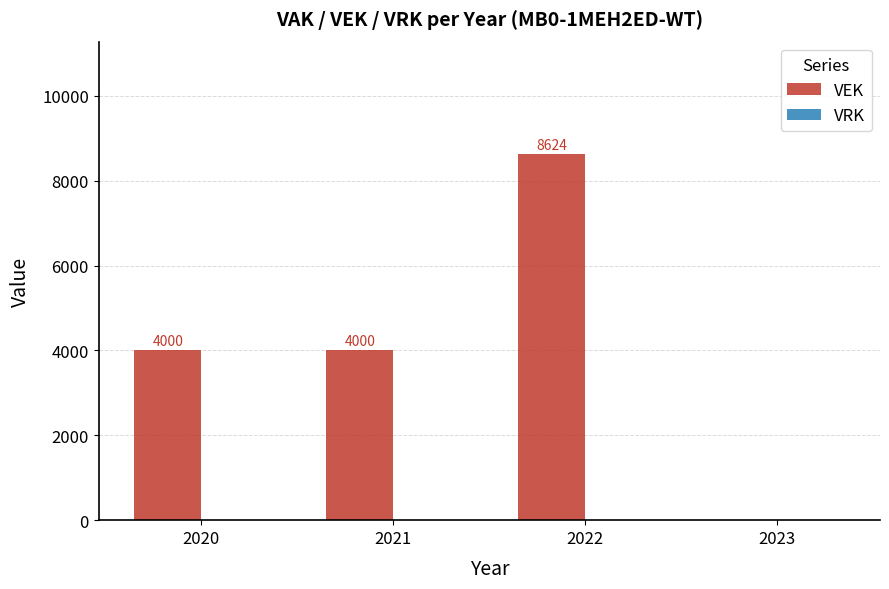

How many categories are shown in the chart?

4